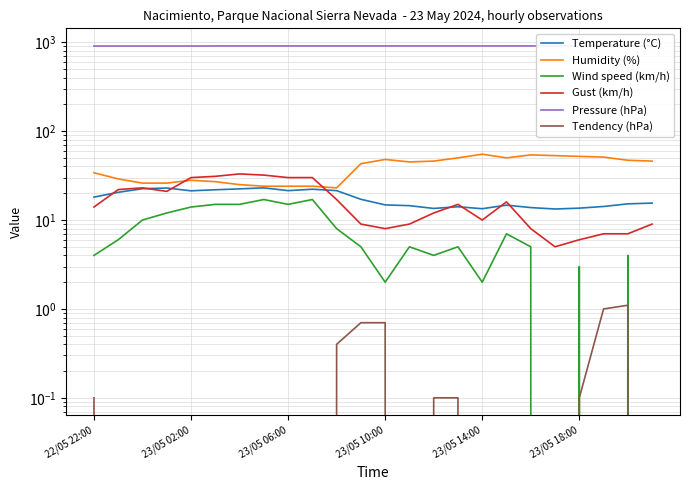

What is the value of the Humidity (%) point at the 8th from the left?

24.0